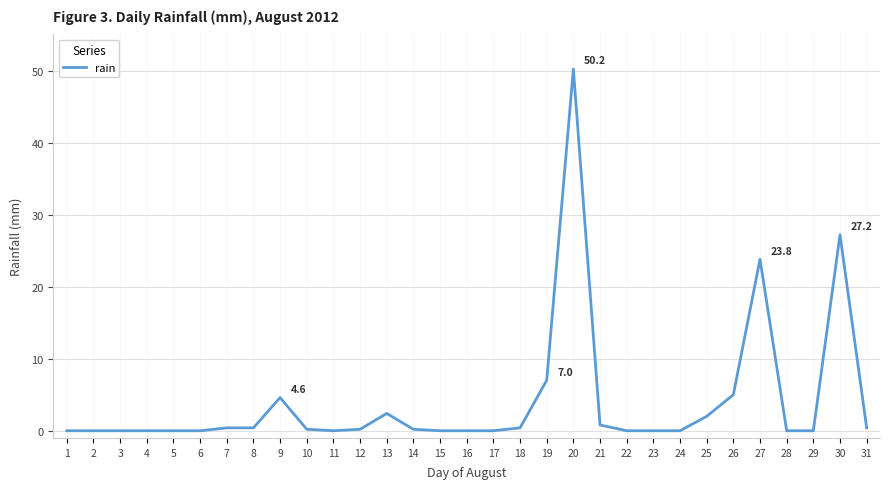

Read the value at 9.

4.6